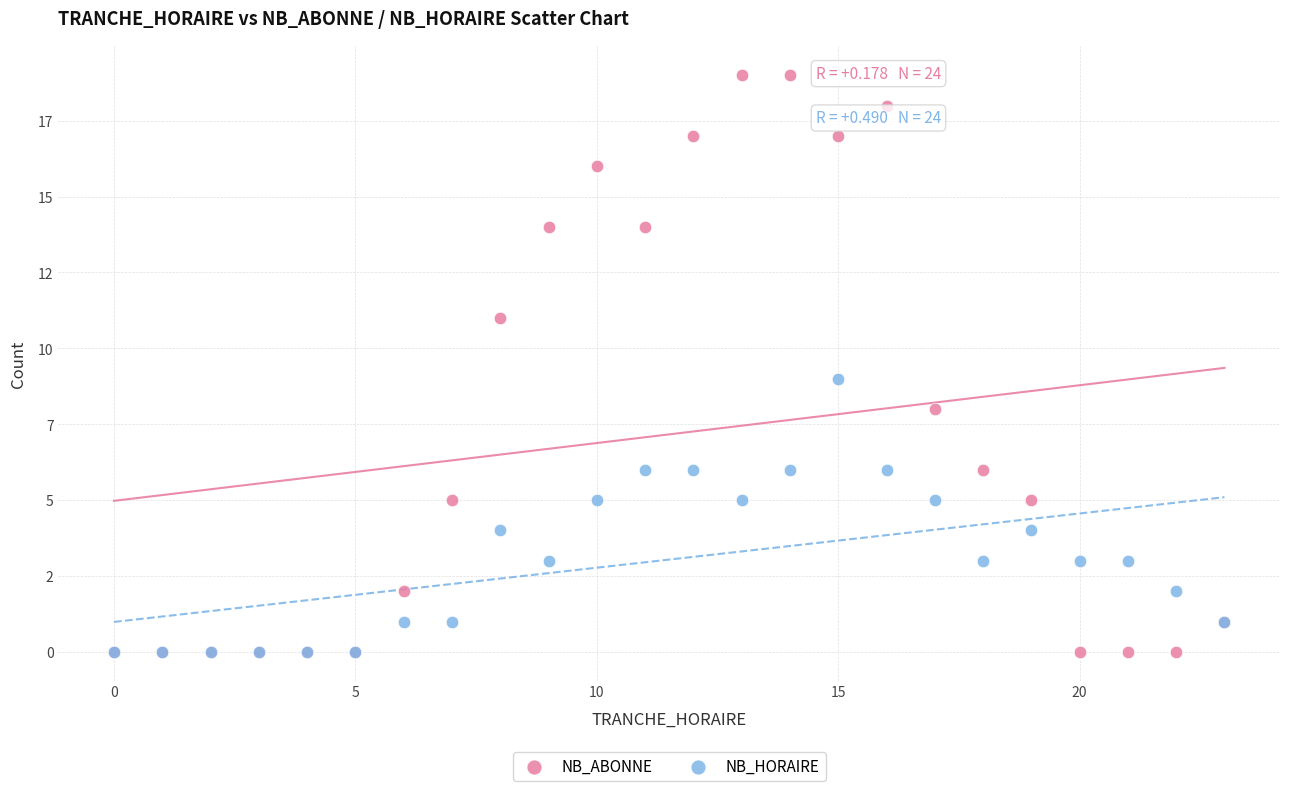

What are all the series names shown in the legend?

NB_ABONNE, NB_HORAIRE